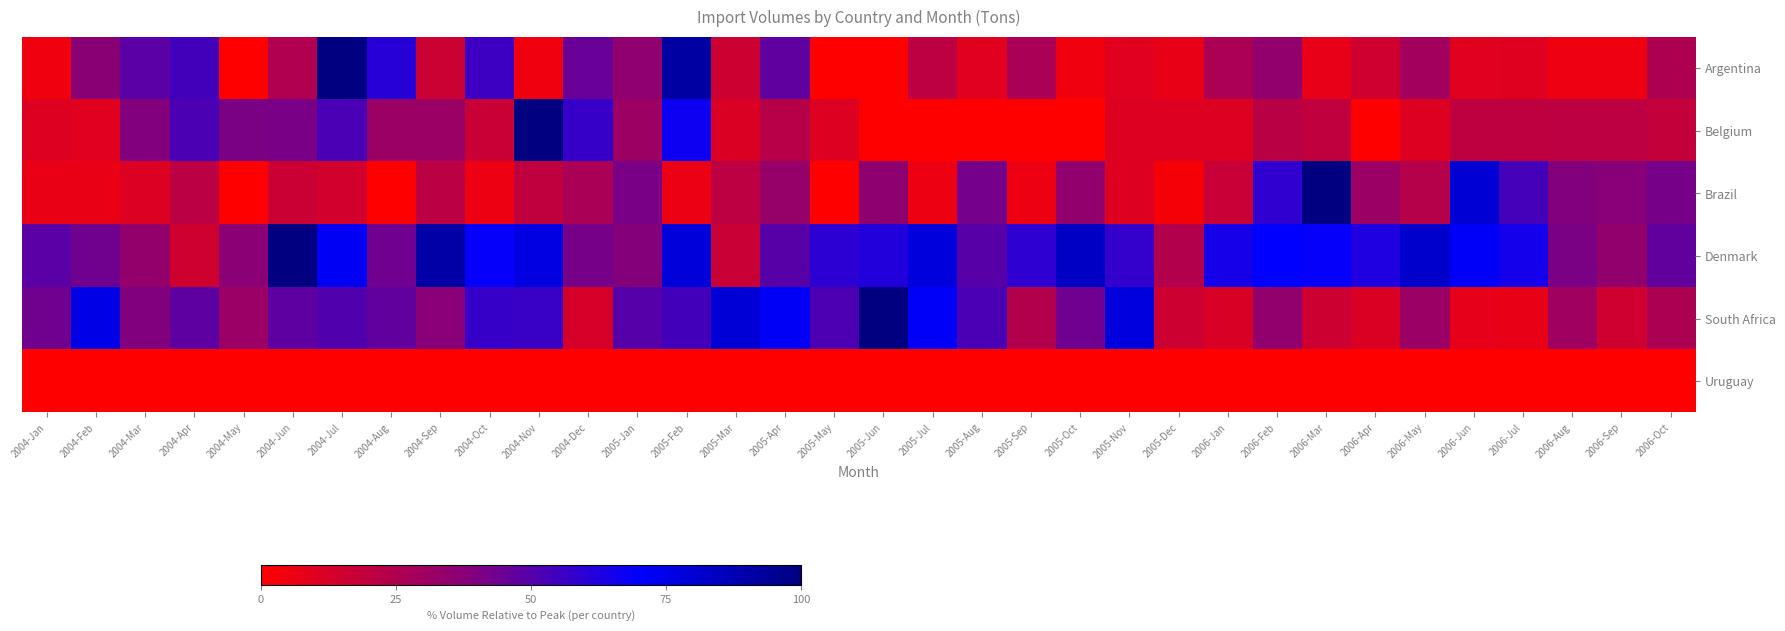

Reading left to right, extract all data points from this chart.

Argentina: 2004-Jan=4.9	2004-Feb=37.0	2004-Mar=48.5	2004-Apr=54.1	2004-May=0.0	2004-Jun=24.7	2004-Jul=100.0	2004-Aug=60.7	2004-Sep=16.3	2004-Oct=55.5	2004-Nov=4.9	2004-Dec=45.5	2005-Jan=35.0	2005-Feb=91.5	2005-Mar=15.9	2005-Apr=47.3	2005-May=0.2	2005-Jun=0.0	2005-Jul=20.7	2005-Aug=9.5	2005-Sep=26.9	2005-Oct=4.8	2005-Nov=9.7	2005-Dec=7.3	2006-Jan=26.4	2006-Feb=34.3	2006-Mar=7.7	2006-Apr=15.0	2006-May=29.0	2006-Jun=9.5	2006-Jul=9.9	2006-Aug=5.3	2006-Sep=5.3	2006-Oct=25.6
Belgium: 2004-Jan=10.7	2004-Feb=9.7	2004-Mar=38.7	2004-Apr=52.3	2004-May=41.4	2004-Jun=41.6	2004-Jul=52.4	2004-Aug=31.4	2004-Sep=31.6	2004-Oct=16.9	2004-Nov=100.0	2004-Dec=57.4	2005-Jan=30.9	2005-Feb=67.1	2005-Mar=11.5	2005-Apr=22.7	2005-May=10.5	2005-Jun=0.0	2005-Jul=0.0	2005-Aug=0.0	2005-Sep=0.0	2005-Oct=0.0	2005-Nov=10.3	2005-Dec=10.3	2006-Jan=10.2	2006-Feb=21.6	2006-Mar=19.7	2006-Apr=0.0	2006-May=10.6	2006-Jun=20.3	2006-Jul=20.5	2006-Aug=20.8	2006-Sep=21.1	2006-Oct=18.6
Brazil: 2004-Jan=6.9	2004-Feb=6.9	2004-Mar=11.0	2004-Apr=21.4	2004-May=0.0	2004-Jun=16.6	2004-Jul=14.1	2004-Aug=0.0	2004-Sep=21.2	2004-Oct=5.6	2004-Nov=19.9	2004-Dec=26.7	2005-Jan=41.5	2005-Feb=6.4	2005-Mar=20.9	2005-Apr=33.1	2005-May=0.0	2005-Jun=35.2	2005-Jul=5.5	2005-Aug=42.5	2005-Sep=5.5	2005-Oct=34.3	2005-Nov=10.8	2005-Dec=2.8	2006-Jan=17.4	2006-Feb=58.7	2006-Mar=100.0	2006-Apr=31.3	2006-May=23.1	2006-Jun=79.8	2006-Jul=53.8	2006-Aug=38.7	2006-Sep=37.7	2006-Oct=42.2
Denmark: 2004-Jan=48.6	2004-Feb=43.5	2004-Mar=33.8	2004-Apr=15.5	2004-May=36.7	2004-Jun=100.0	2004-Jul=72.5	2004-Aug=44.0	2004-Sep=90.5	2004-Oct=69.1	2004-Nov=76.9	2004-Dec=42.0	2005-Jan=38.5	2005-Feb=78.4	2005-Mar=16.9	2005-Apr=49.6	2005-May=59.7	2005-Jun=62.0	2005-Jul=77.8	2005-Aug=49.2	2005-Sep=59.2	2005-Oct=83.4	2005-Nov=58.0	2005-Dec=23.8	2006-Jan=64.5	2006-Feb=70.1	2006-Mar=68.8	2006-Apr=62.8	2006-May=81.9	2006-Jun=71.3	2006-Jul=65.2	2006-Aug=41.1	2006-Sep=34.3	2006-Oct=47.1
South Africa: 2004-Jan=43.7	2004-Feb=75.5	2004-Mar=39.8	2004-Apr=47.9	2004-May=31.8	2004-Jun=47.7	2004-Jul=50.9	2004-Aug=46.9	2004-Sep=37.4	2004-Oct=57.1	2004-Nov=56.5	2004-Dec=13.1	2005-Jan=49.7	2005-Feb=54.1	2005-Mar=79.3	2005-Apr=71.6	2005-May=51.7	2005-Jun=100.0	2005-Jul=71.4	2005-Aug=52.7	2005-Sep=24.1	2005-Oct=44.1	2005-Nov=77.5	2005-Dec=15.9	2006-Jan=11.9	2006-Feb=34.0	2006-Mar=15.9	2006-Apr=11.3	2006-May=31.6	2006-Jun=8.2	2006-Jul=7.2	2006-Aug=29.8	2006-Sep=15.1	2006-Oct=25.8
Uruguay: 2004-Jan=0.0	2004-Feb=0.0	2004-Mar=0.0	2004-Apr=0.0	2004-May=0.0	2004-Jun=0.0	2004-Jul=0.0	2004-Aug=0.0	2004-Sep=0.0	2004-Oct=0.0	2004-Nov=0.0	2004-Dec=0.0	2005-Jan=0.0	2005-Feb=0.0	2005-Mar=0.0	2005-Apr=0.0	2005-May=0.0	2005-Jun=0.0	2005-Jul=0.0	2005-Aug=0.0	2005-Sep=0.0	2005-Oct=0.0	2005-Nov=0.0	2005-Dec=0.0	2006-Jan=0.0	2006-Feb=0.0	2006-Mar=0.0	2006-Apr=0.0	2006-May=0.0	2006-Jun=0.0	2006-Jul=0.0	2006-Aug=0.0	2006-Sep=0.0	2006-Oct=0.0